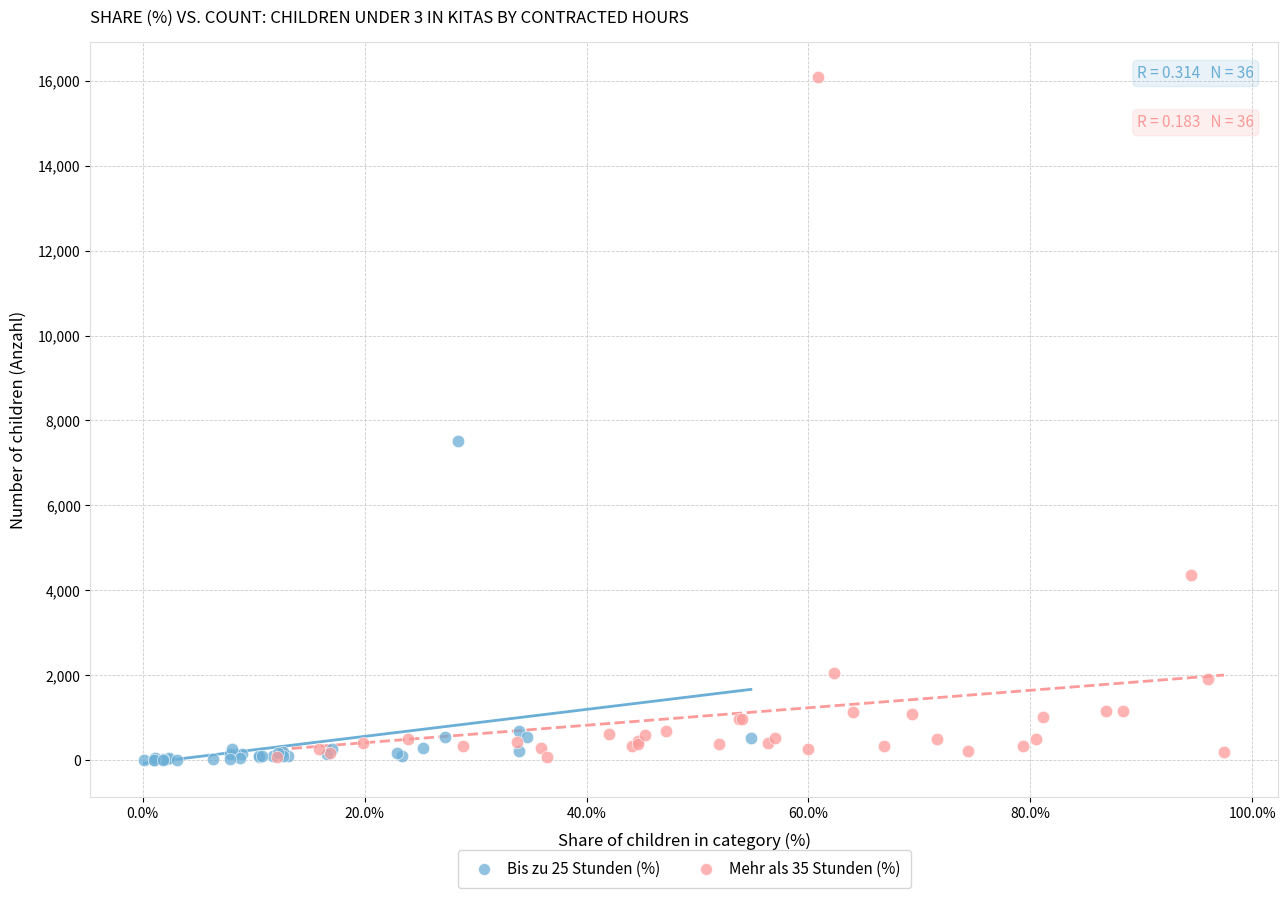

Which series has the largest Y range (max minus min)?

Mehr als 35 Stunden (%)